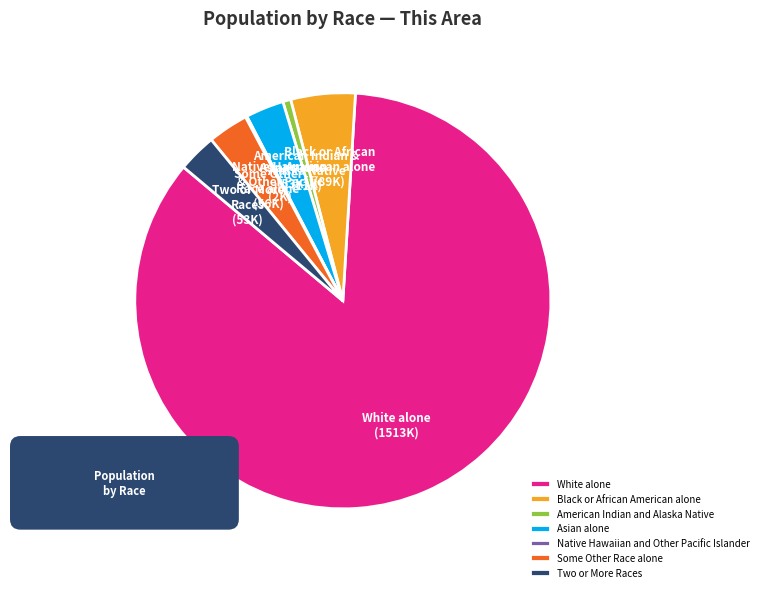

The White alone slice represents 85% of the pie. True or false?

True